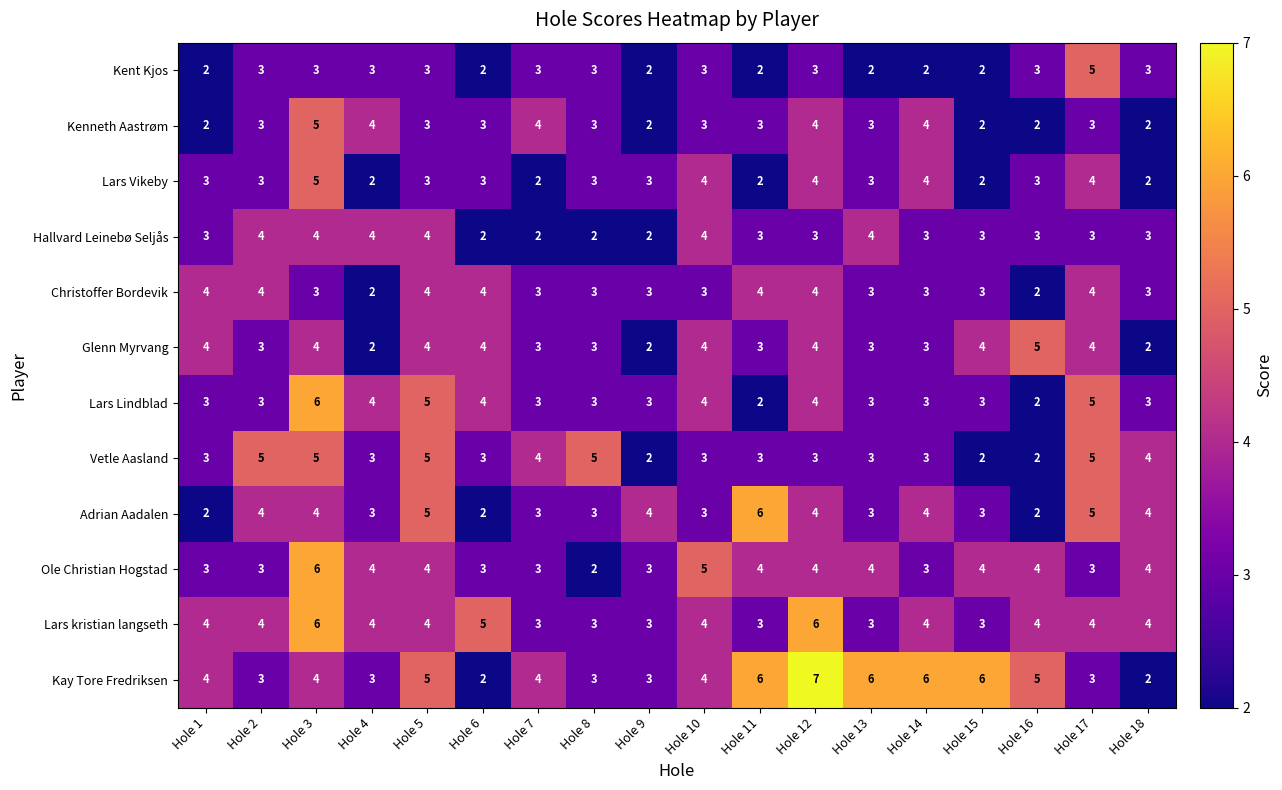

How many distinct data groups are displayed?

12